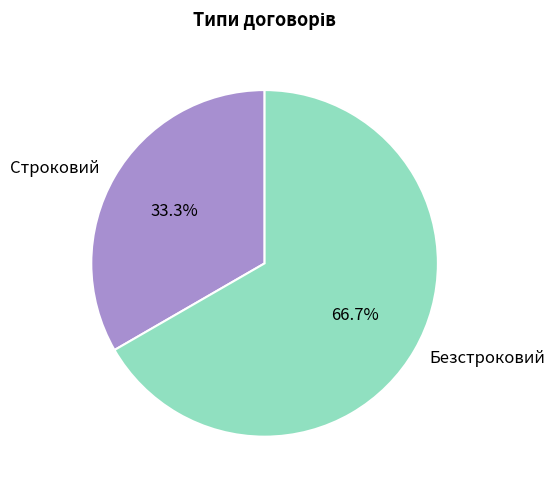

Does Безстроковий account for over 50% of the chart?

Yes